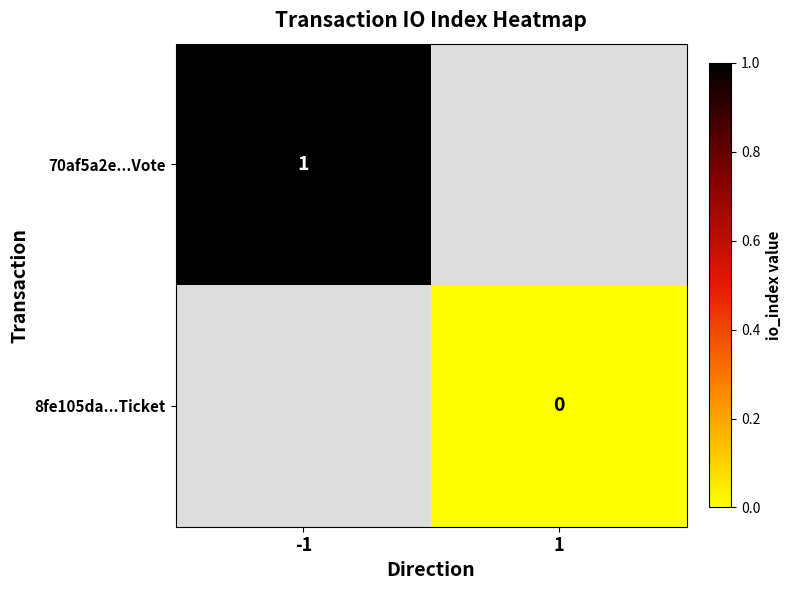

Count the number of categories in the chart.

2